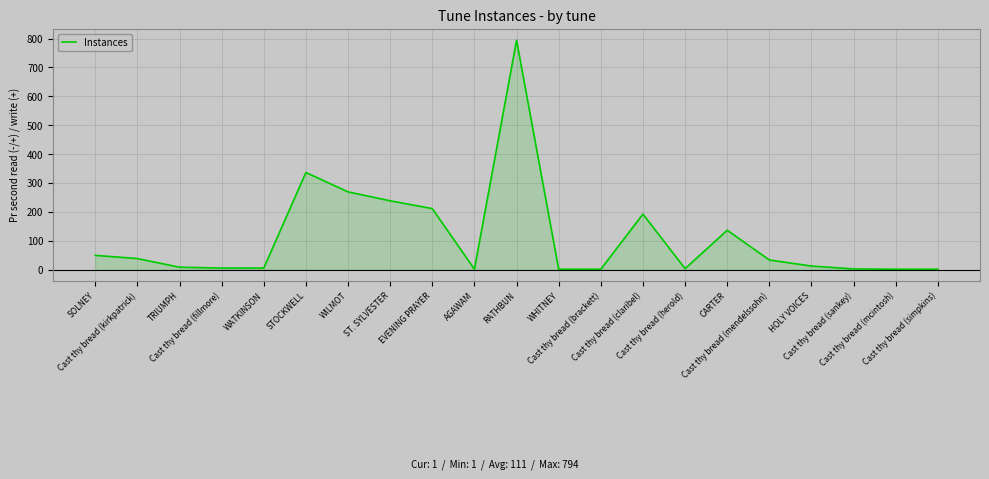

What is the average value?

111